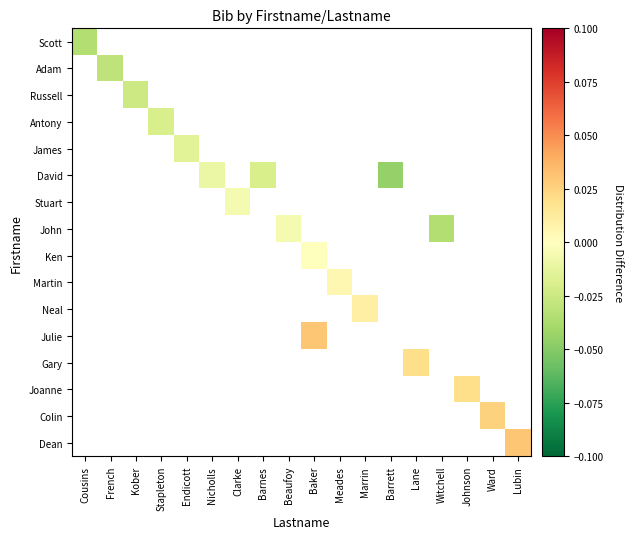

How many data points does each series have?

18